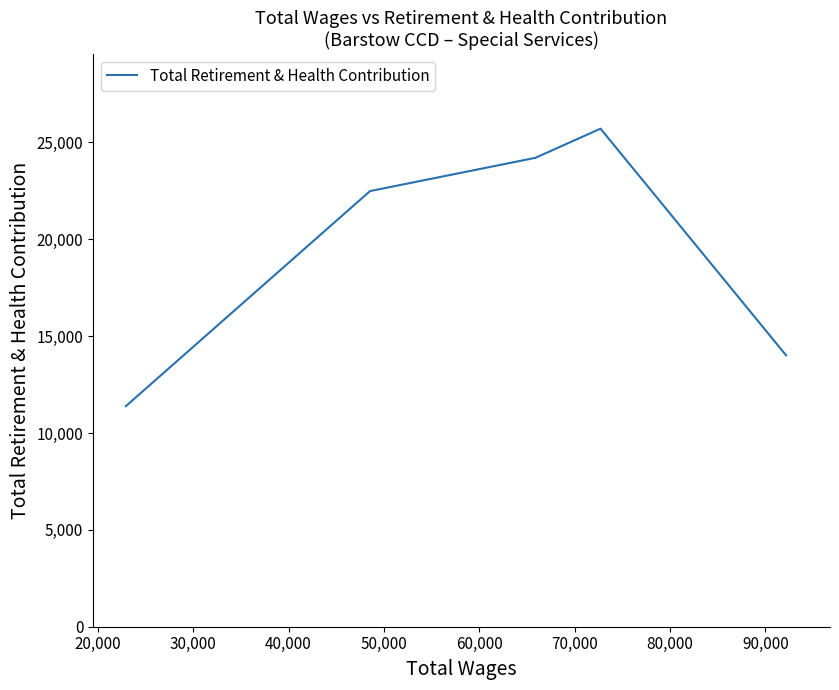

How many points are higher than both their immediate neighbors (excluding endpoints)?

1